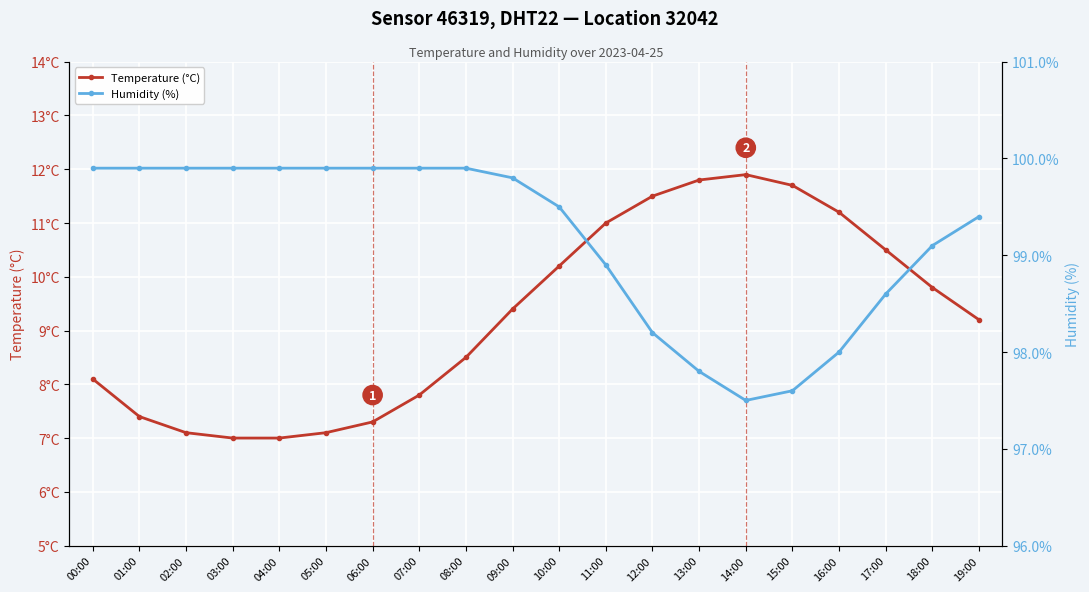

Reading right to left, list all the values displayed in this chart.

Temperature (°C): 19:00=9.2	18:00=9.8	17:00=10.5	16:00=11.2	15:00=11.7	14:00=11.9	13:00=11.8	12:00=11.5	11:00=11.0	10:00=10.2	09:00=9.4	08:00=8.5	07:00=7.8	06:00=7.3	05:00=7.1	04:00=7.0	03:00=7.0	02:00=7.1	01:00=7.4	00:00=8.1
Humidity (%): 19:00=99.4	18:00=99.1	17:00=98.6	16:00=98.0	15:00=97.6	14:00=97.5	13:00=97.8	12:00=98.2	11:00=98.9	10:00=99.5	09:00=99.8	08:00=99.9	07:00=99.9	06:00=99.9	05:00=99.9	04:00=99.9	03:00=99.9	02:00=99.9	01:00=99.9	00:00=99.9